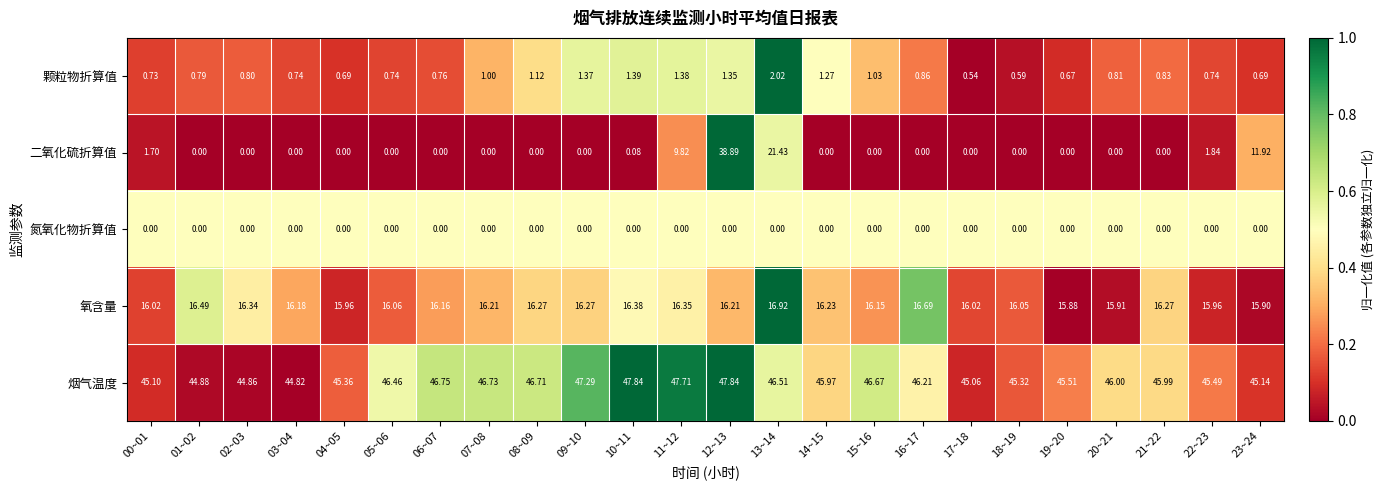

Which series has the largest total across all categories?

烟气温度